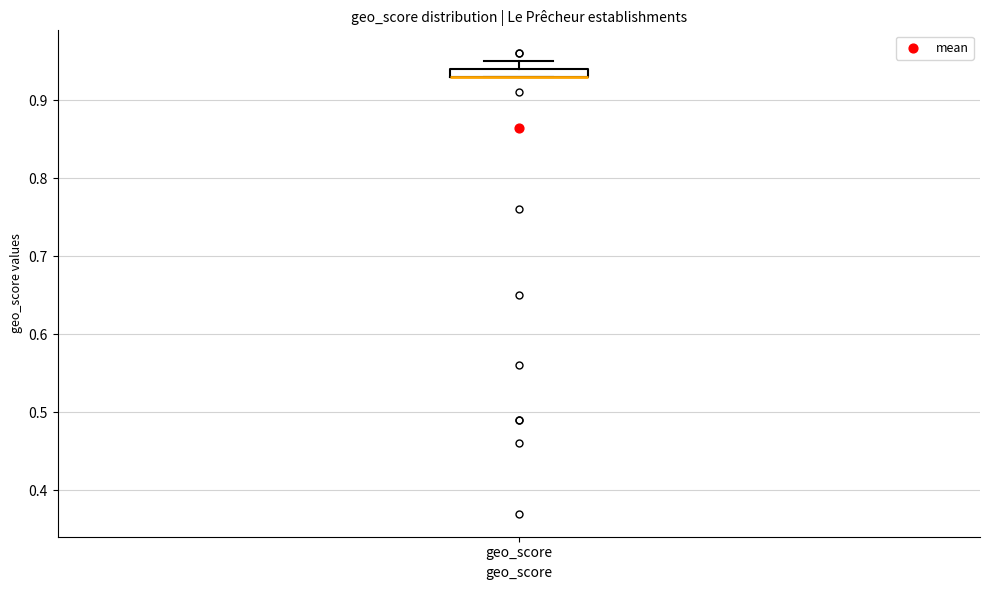

Where is the upper edge of the box for geo_score on the y-axis? The values are not printed on the chart, so give them approximately, as read against the axis.

0.94